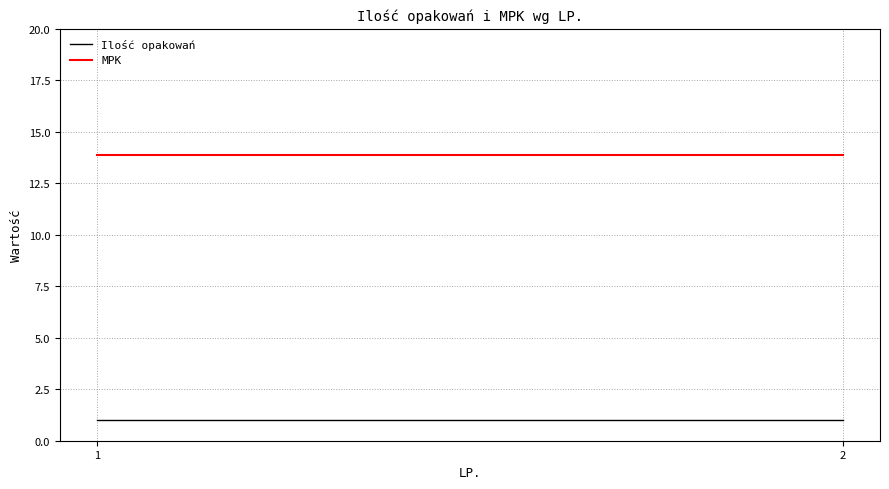

The value of Ilość opakowań at 2 is 0.4. True or false?

False